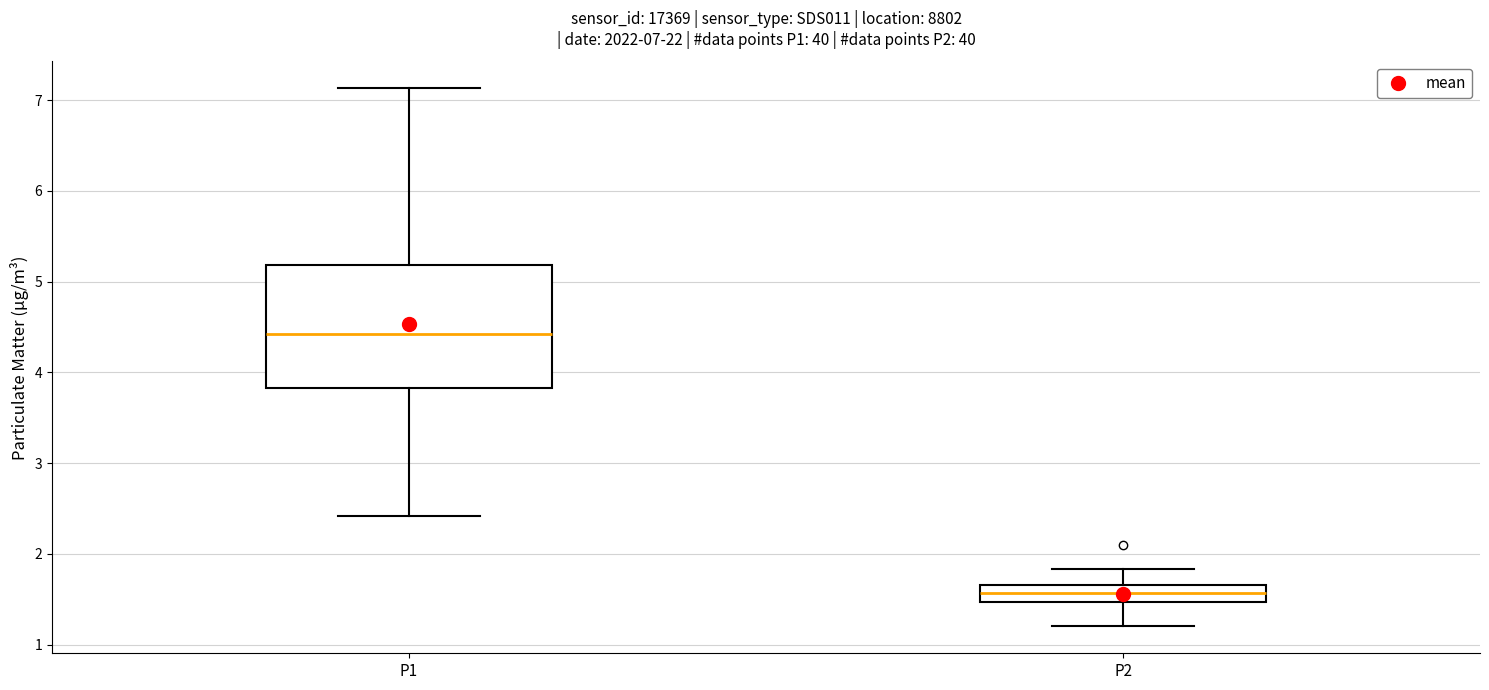

Which box's median line is the lowest?

P2